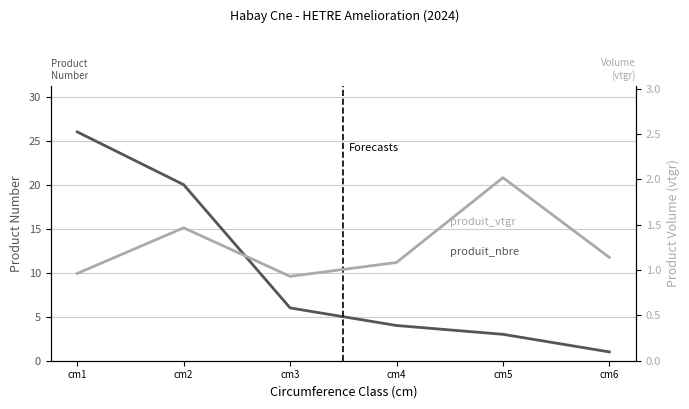

The value of produit_vtgr at cm6 is 1.1. True or false?

True